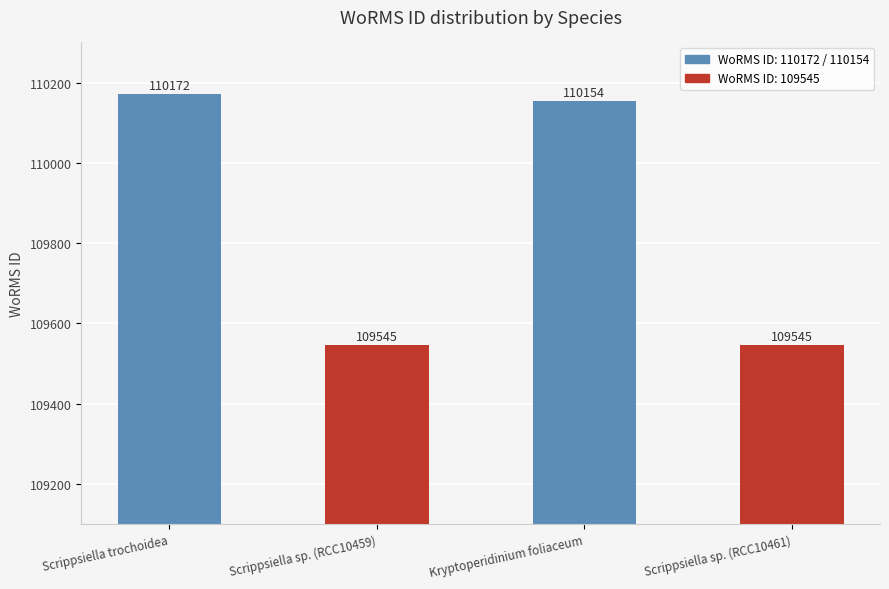

How many bars are there in total?

4